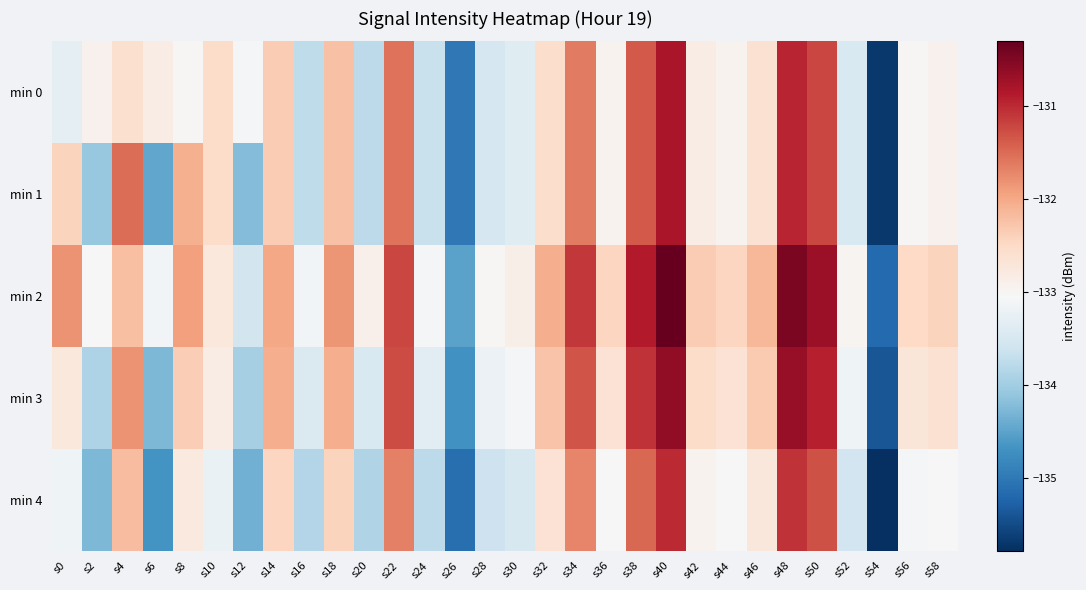

Reading left to right, what are all the values shown in this chart?

min 0: s0=-133.3	s2=-132.9	s4=-132.6	s6=-132.8	s8=-133.0	s10=-132.5	s12=-133.1	s14=-132.3	s16=-133.7	s18=-132.2	s20=-133.8	s22=-131.6	s24=-133.7	s26=-135.0	s28=-133.5	s30=-133.4	s32=-132.6	s34=-131.6	s36=-132.9	s38=-131.4	s40=-130.8	s42=-132.8	s44=-132.9	s46=-132.6	s48=-130.9	s50=-131.2	s52=-133.5	s54=-135.7	s56=-133.0	s58=-132.9
min 1: s0=-132.4	s2=-134.1	s4=-131.5	s6=-134.5	s8=-132.1	s10=-132.5	s12=-134.2	s14=-132.3	s16=-133.7	s18=-132.2	s20=-133.8	s22=-131.6	s24=-133.7	s26=-135.0	s28=-133.5	s30=-133.4	s32=-132.6	s34=-131.6	s36=-132.9	s38=-131.4	s40=-130.8	s42=-132.8	s44=-132.9	s46=-132.6	s48=-130.9	s50=-131.2	s52=-133.5	s54=-135.7	s56=-133.0	s58=-132.9
min 2: s0=-131.8	s2=-133.0	s4=-132.2	s6=-133.1	s8=-131.9	s10=-132.8	s12=-133.6	s14=-132.0	s16=-133.1	s18=-131.8	s20=-132.9	s22=-131.2	s24=-133.1	s26=-134.5	s28=-133.0	s30=-132.9	s32=-132.1	s34=-131.1	s36=-132.4	s38=-130.9	s40=-130.3	s42=-132.3	s44=-132.4	s46=-132.1	s48=-130.4	s50=-130.7	s52=-133.0	s54=-135.2	s56=-132.5	s58=-132.4
min 3: s0=-132.8	s2=-133.9	s4=-131.8	s6=-134.3	s8=-132.4	s10=-132.8	s12=-133.9	s14=-132.1	s16=-133.4	s18=-132.0	s20=-133.5	s22=-131.3	s24=-133.4	s26=-134.7	s28=-133.2	s30=-133.1	s32=-132.2	s34=-131.3	s36=-132.7	s38=-131.1	s40=-130.6	s42=-132.5	s44=-132.7	s46=-132.3	s48=-130.7	s50=-130.9	s52=-133.2	s54=-135.4	s56=-132.7	s58=-132.6
min 4: s0=-133.2	s2=-134.3	s4=-132.2	s6=-134.7	s8=-132.8	s10=-133.2	s12=-134.3	s14=-132.4	s16=-133.8	s18=-132.4	s20=-133.9	s22=-131.7	s24=-133.8	s26=-135.1	s28=-133.6	s30=-133.5	s32=-132.7	s34=-131.7	s36=-133.1	s38=-131.5	s40=-131.0	s42=-132.9	s44=-133.1	s46=-132.7	s48=-131.1	s50=-131.3	s52=-133.6	s54=-135.8	s56=-133.1	s58=-133.0